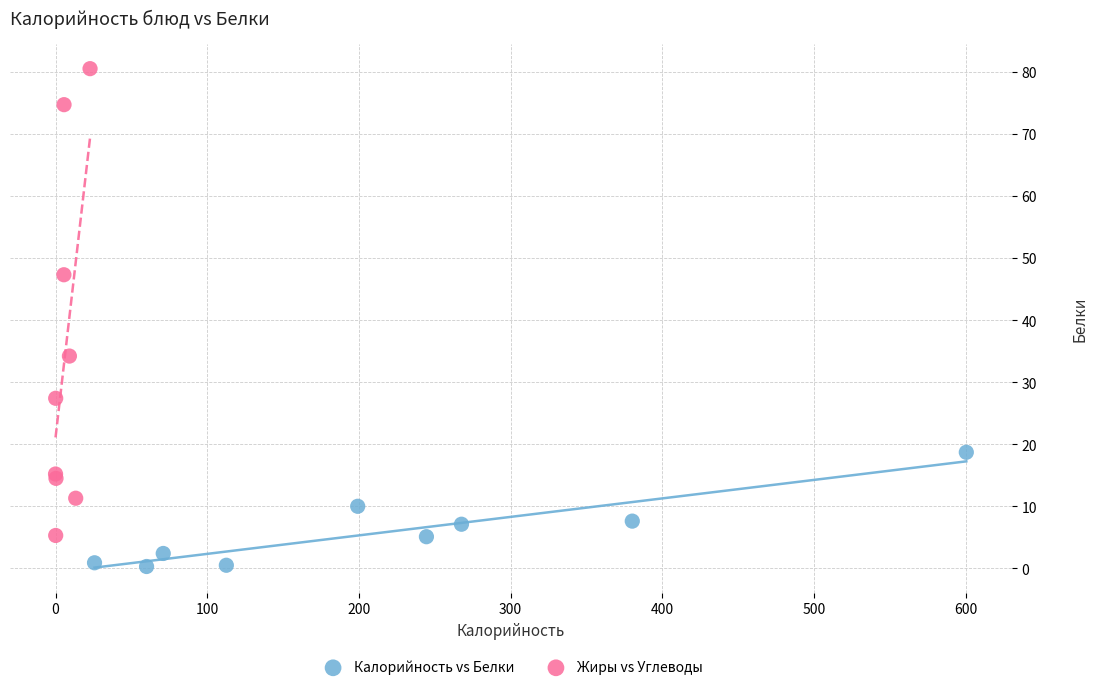

Which series has the widest spread of Y values?

Жиры vs Углеводы